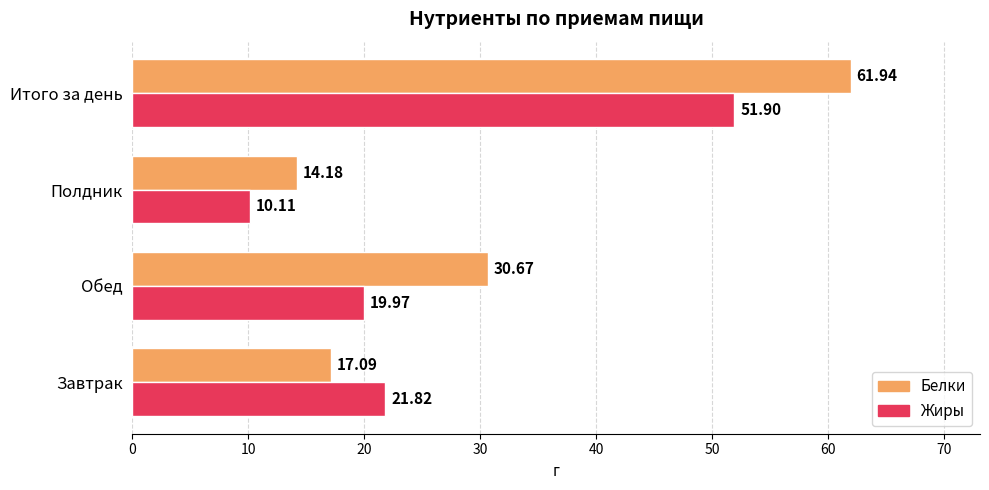

Where is Белки nearest to the value 38?

Обед